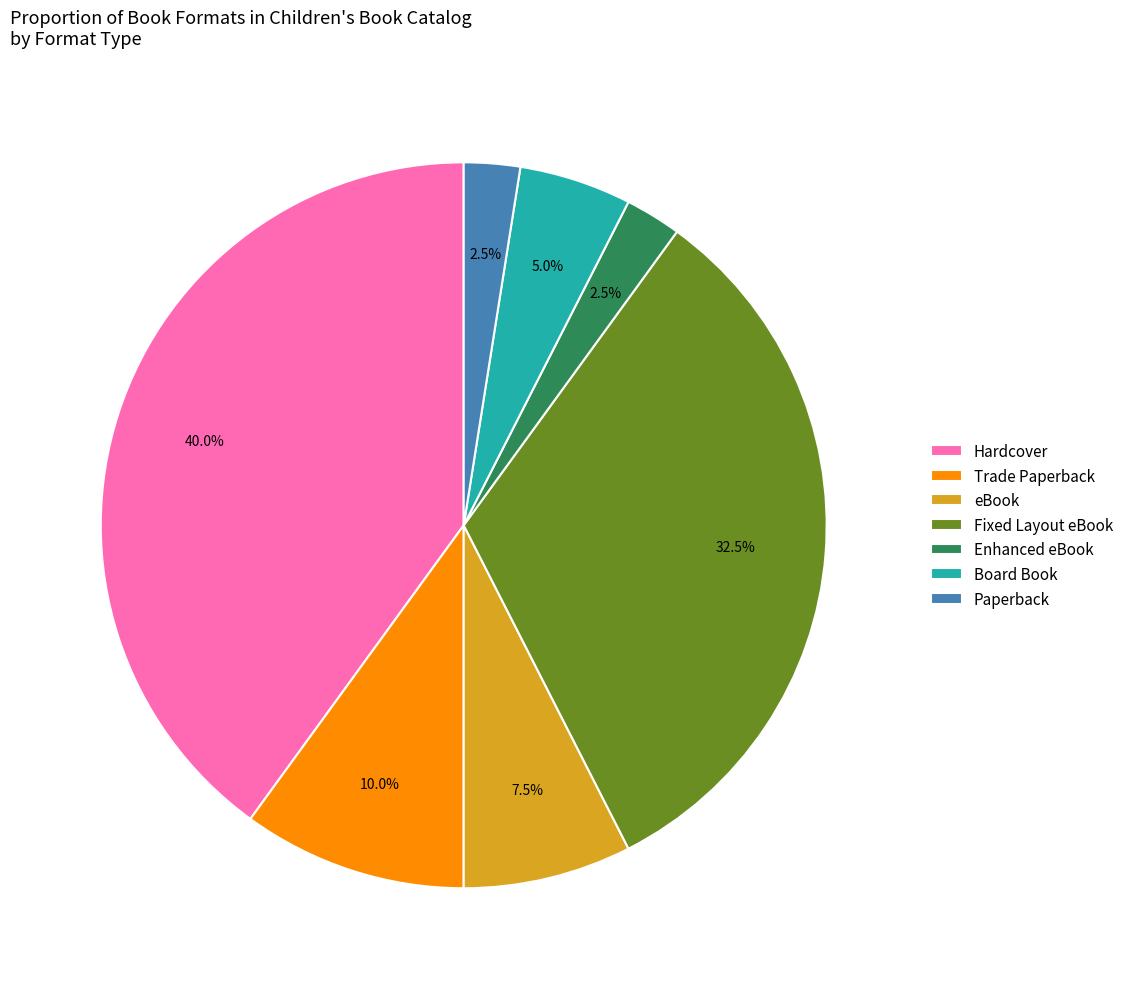

What is the total percentage of Board Book and Fixed Layout eBook?

37.5%